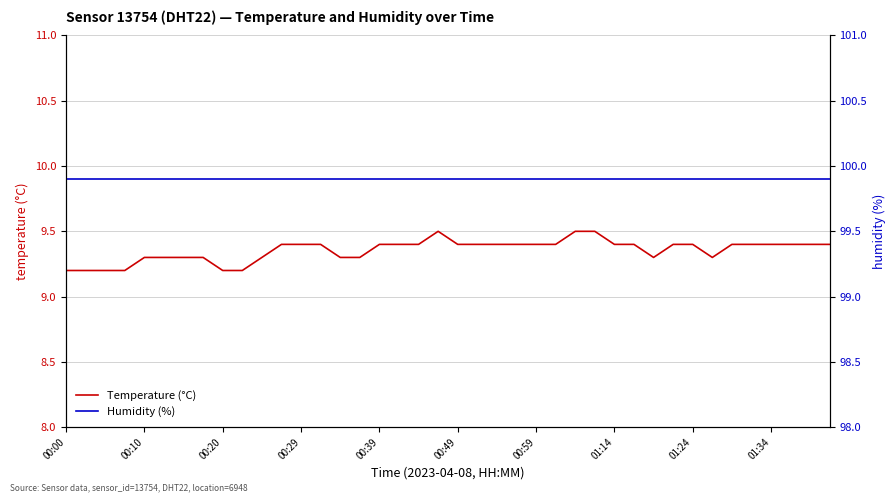

What is the difference between the maximum and minimum values in the Temperature (°C) series?

0.3